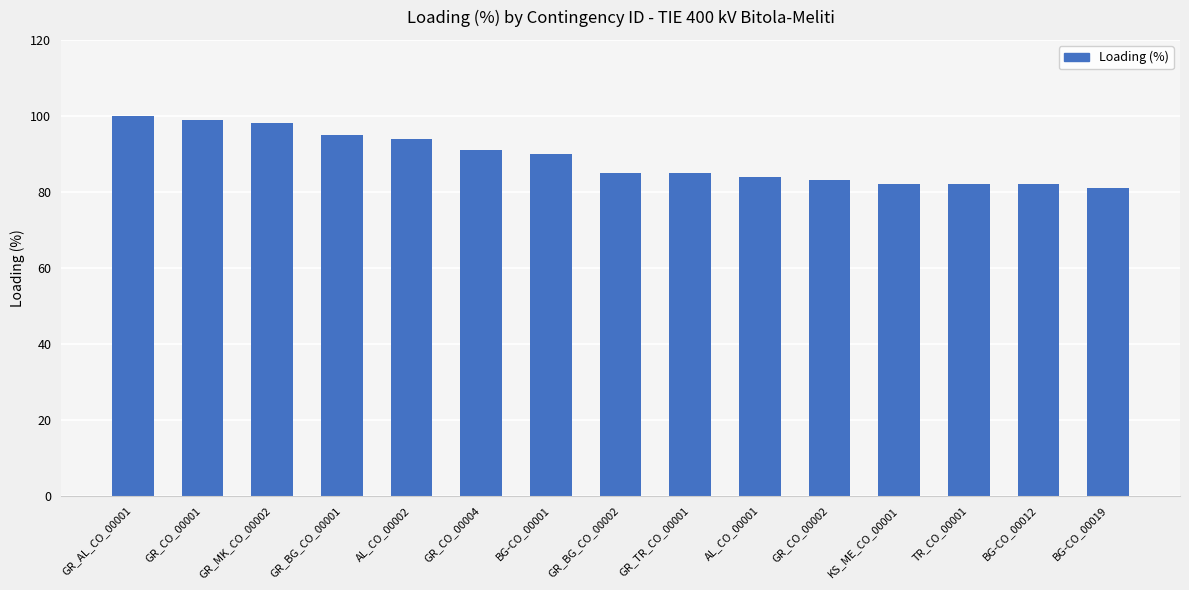

Which label corresponds to the smallest value in the chart?

BG-CO_00019